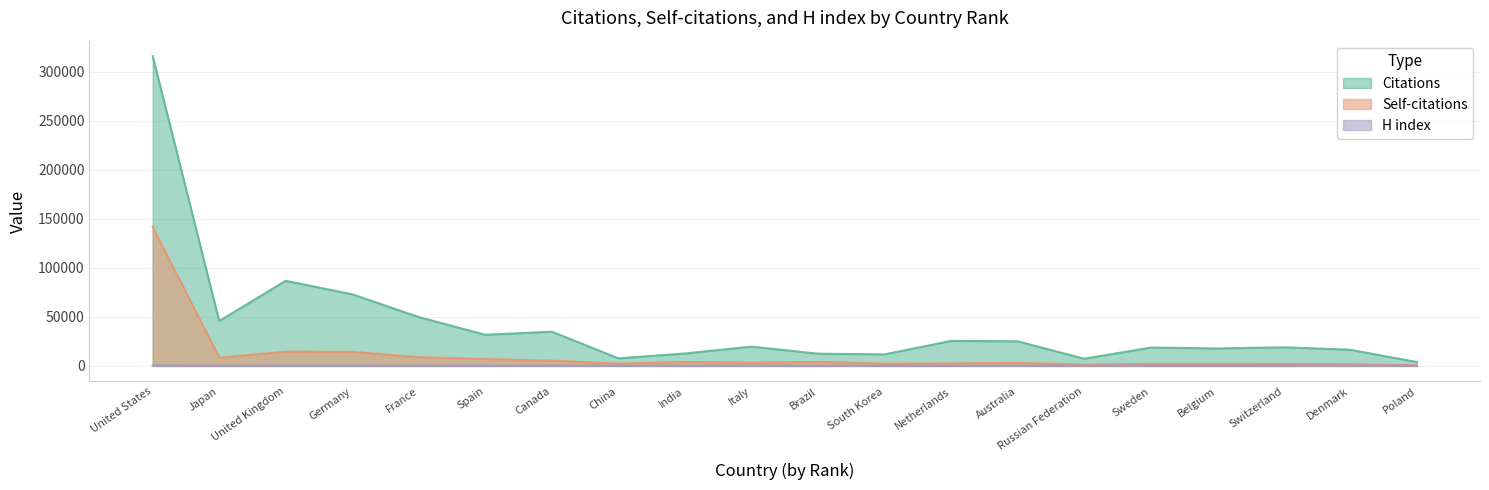

Reading left to right, list all the values displayed in this chart.

Citations: United States=316065	Japan=45844	United Kingdom=86829	Germany=73070	France=49836	Spain=31765	Canada=34922	China=7704	India=12720	Italy=19665	Brazil=12472	South Korea=11798	Netherlands=25511	Australia=25132	Russian Federation=7340	Sweden=18723	Belgium=17830	Switzerland=19017	Denmark=16483	Poland=3975
Self-citations: United States=141877	Japan=8451	United Kingdom=14516	Germany=14387	France=8889	Spain=7019	Canada=5372	China=2390	India=4023	Italy=3230	Brazil=4101	South Korea=2379	Netherlands=2637	Australia=3126	Russian Federation=1400	Sweden=2056	Belgium=2051	Switzerland=1976	Denmark=1822	Poland=714
H index: United States=583	Japan=230	United Kingdom=392	Germany=373	France=324	Spain=259	Canada=298	China=260	India=202	Italy=231	Brazil=182	South Korea=178	Netherlands=287	Australia=264	Russian Federation=140	Sweden=235	Belgium=239	Switzerland=250	Denmark=223	Poland=120